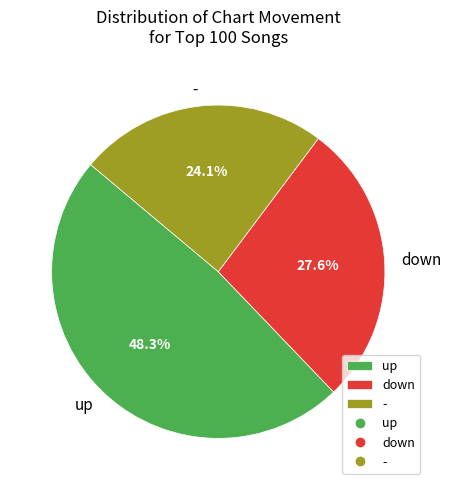

Does down represent more than half of the total?

No